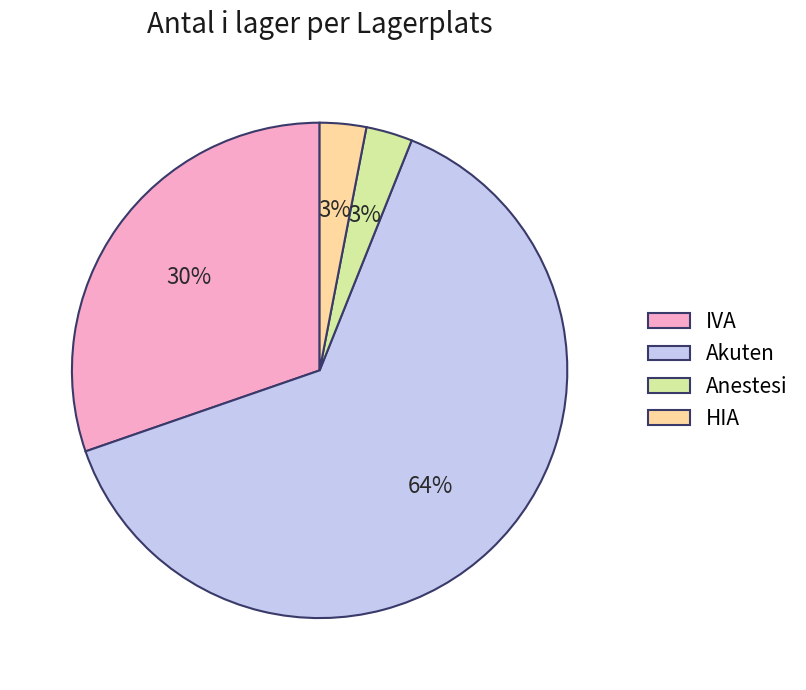

How many slices are in this pie chart?

4